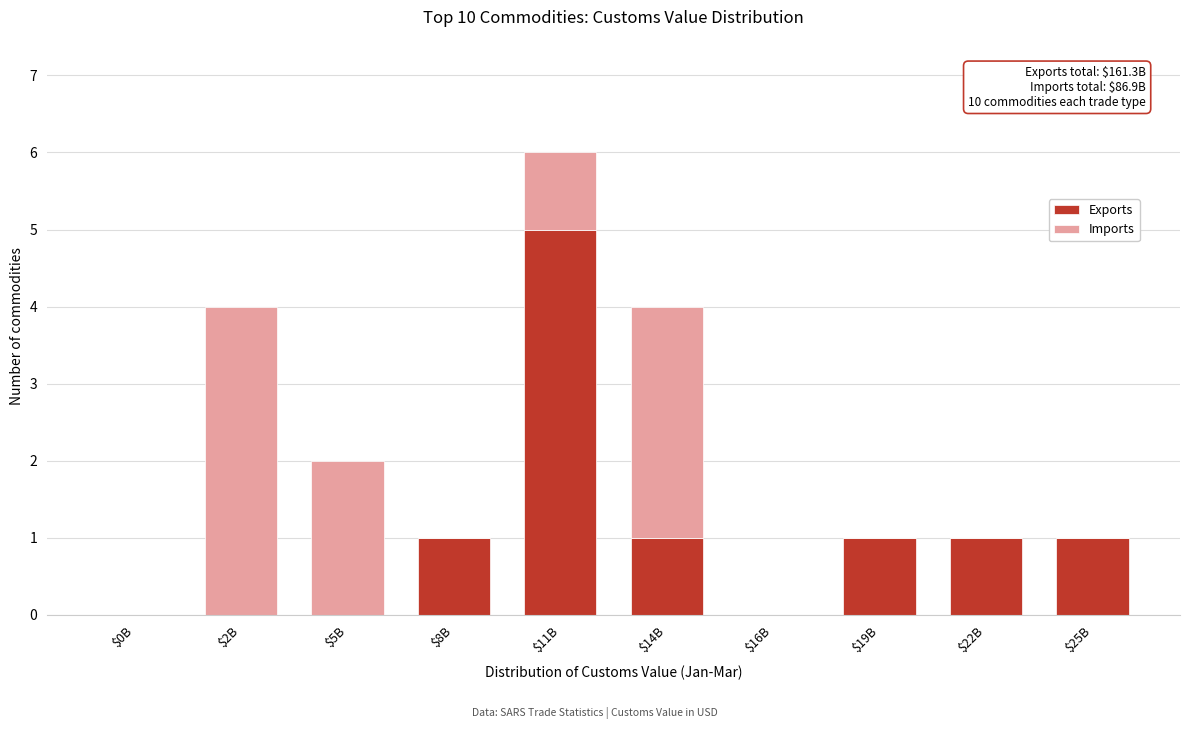

What is the total value across all series at $14B?

4